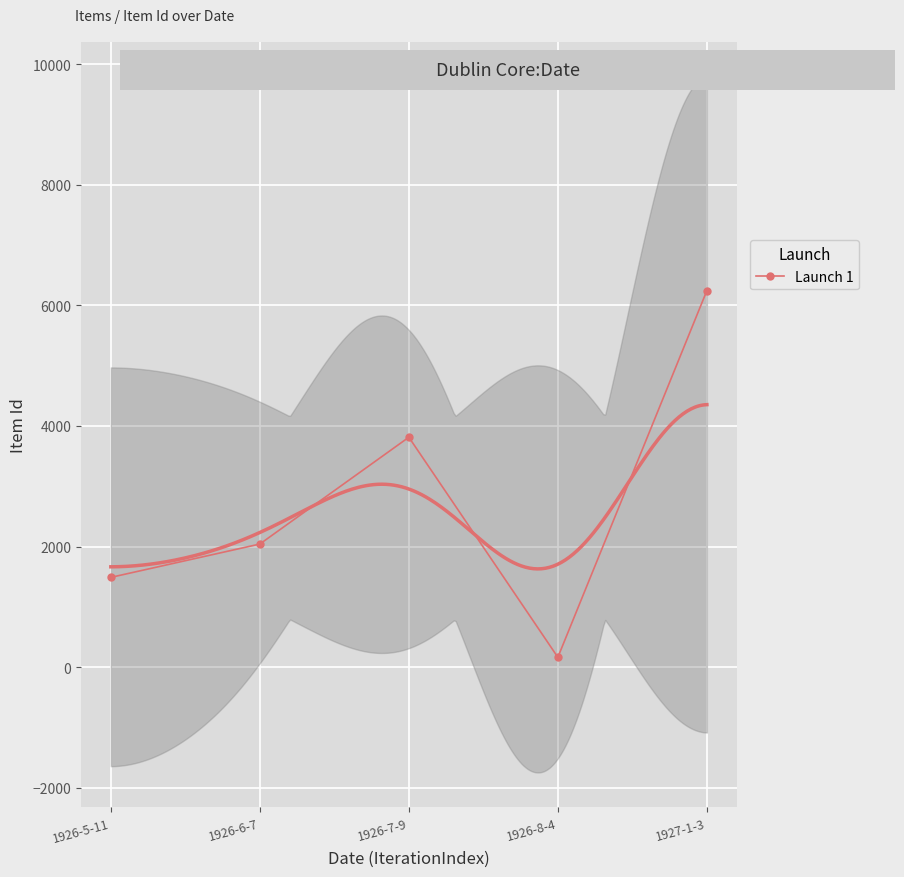

Which has a higher value, 1926-6-7 or 1926-5-11?

1926-6-7